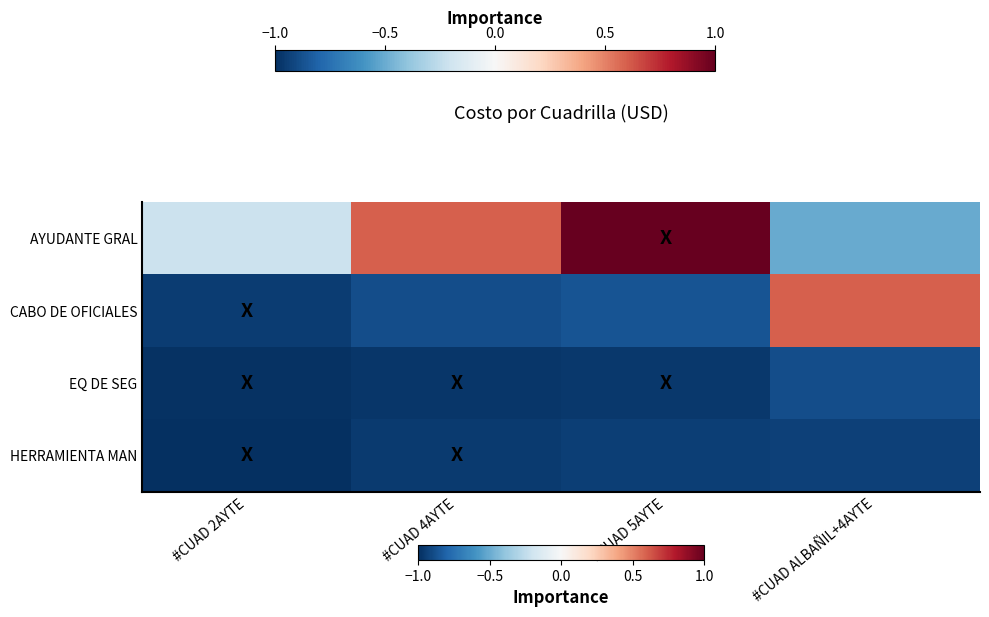

Reading right to left, extract all data points from this chart.

AYUDANTE GRAL: #CUAD ALBAÑIL+4AYTE=-0.5	#CUAD 5AYTE=1.0	#CUAD 4AYTE=0.6	#CUAD 2AYTE=-0.2
CABO DE OFICIALES: #CUAD ALBAÑIL+4AYTE=0.6	#CUAD 5AYTE=-0.9	#CUAD 4AYTE=-0.9	#CUAD 2AYTE=-0.9
EQ DE SEG: #CUAD ALBAÑIL+4AYTE=-0.9	#CUAD 5AYTE=-1.0	#CUAD 4AYTE=-1.0	#CUAD 2AYTE=-1.0
HERRAMIENTA MAN: #CUAD ALBAÑIL+4AYTE=-0.9	#CUAD 5AYTE=-0.9	#CUAD 4AYTE=-1.0	#CUAD 2AYTE=-1.0